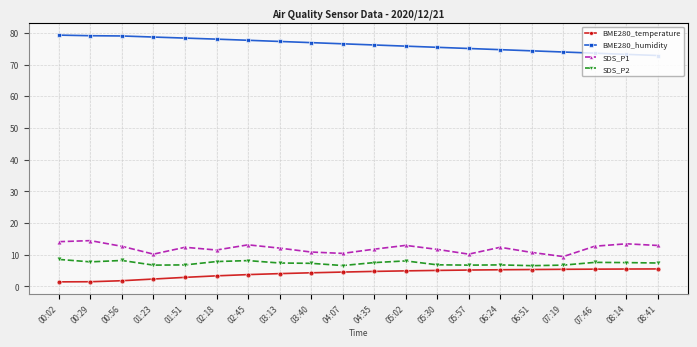

What is the maximum value for SDS_P1?

14.4